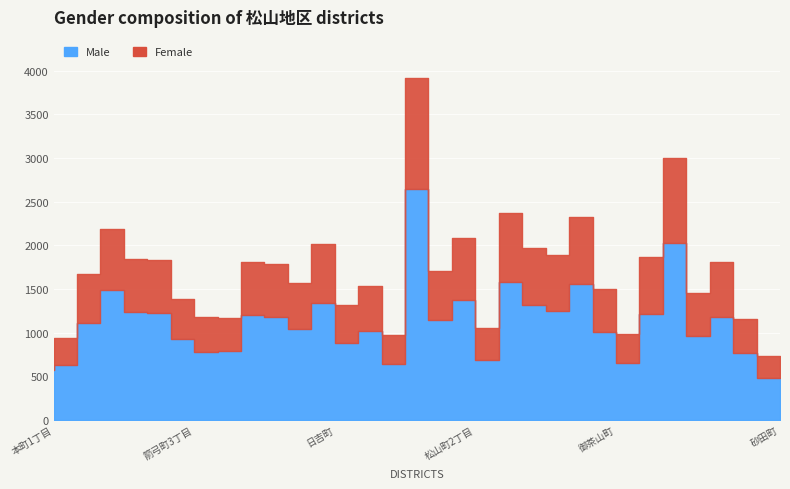

Which series has the largest range (max minus min)?

Male